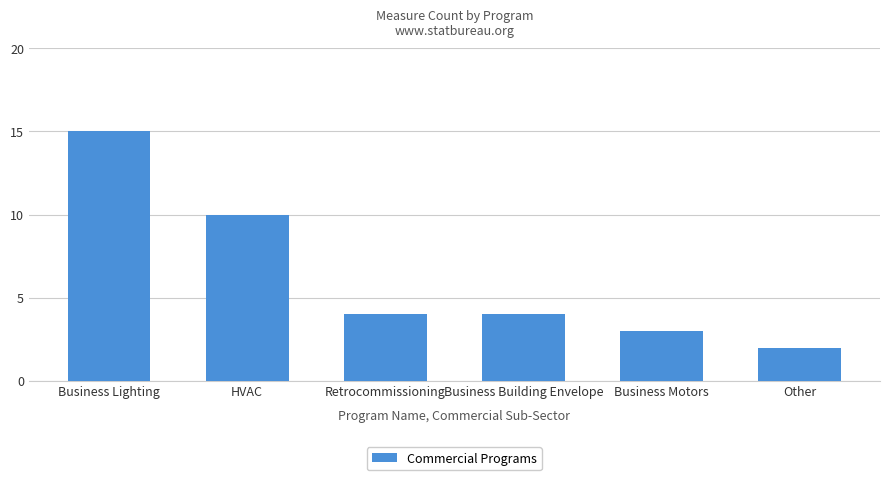

Which label corresponds to the largest value in the chart?

Business Lighting